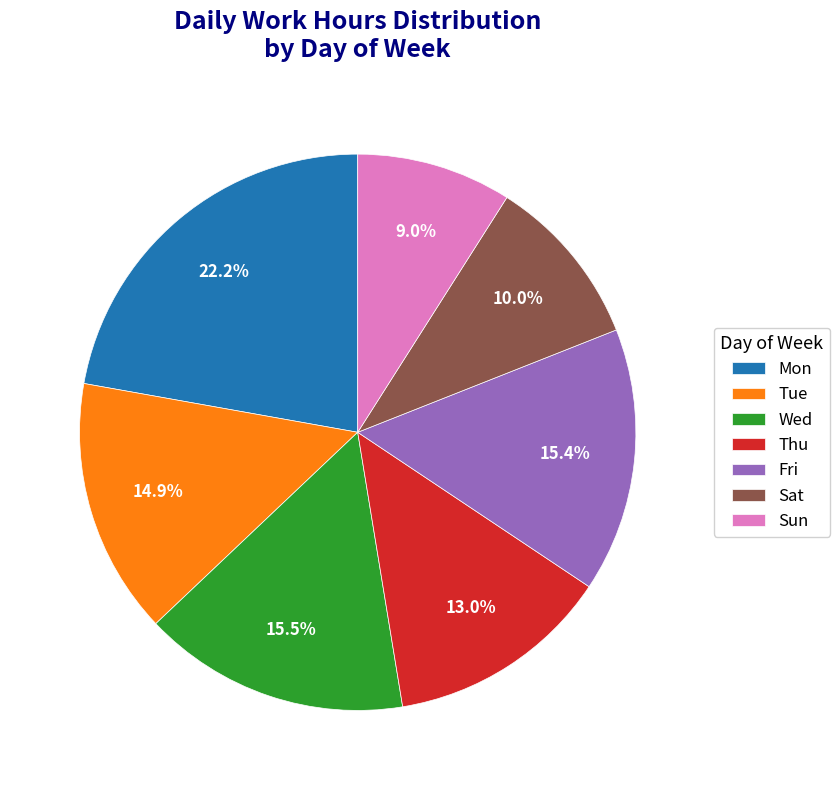

To the nearest percent, what is the difference between the largest and smallest slice percentages?

13%